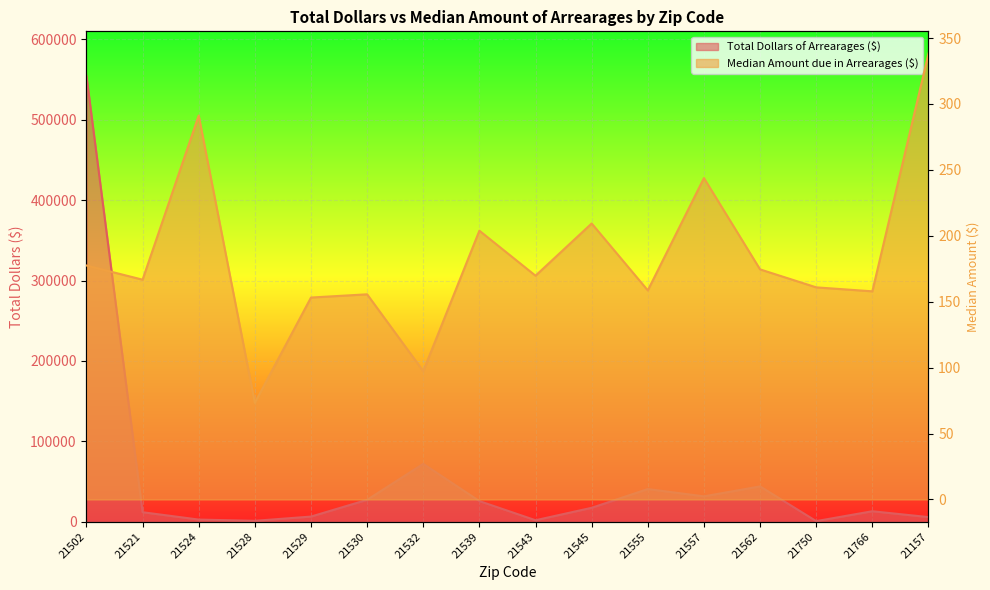

Reading left to right, list all the values displayed in this chart.

Total Dollars of Arrearages ($): 554668.2	11839.2	2694.5	1144.5	6420.6	27266.1	71993.8	25685.9	1866.2	17337.2	40652.3	31560.9	43951.8	776.4	13050.0	5764.3
Median Amount due in Arrearages ($): 177.5	166.7	291.2	73.3	153.2	155.6	97.4	203.9	169.7	209.3	158.6	243.8	174.5	160.9	157.9	338.2